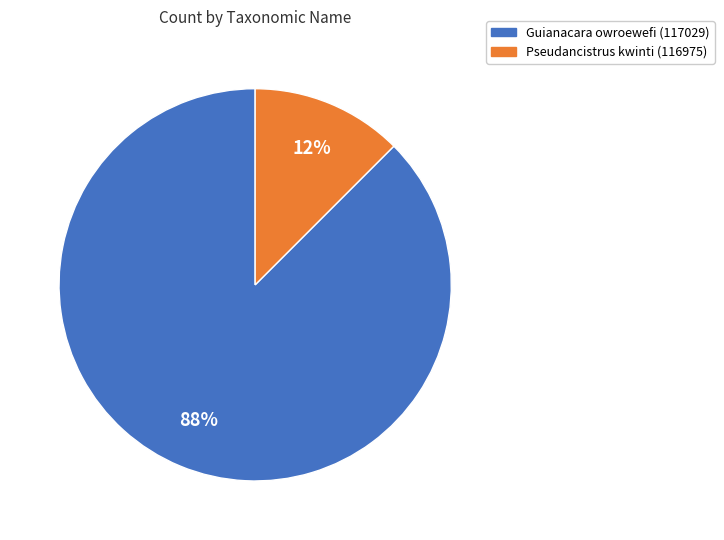

Rank the categories by value from highest to lowest.

Guianacara owroewefi (117029), Pseudancistrus kwinti (116975)